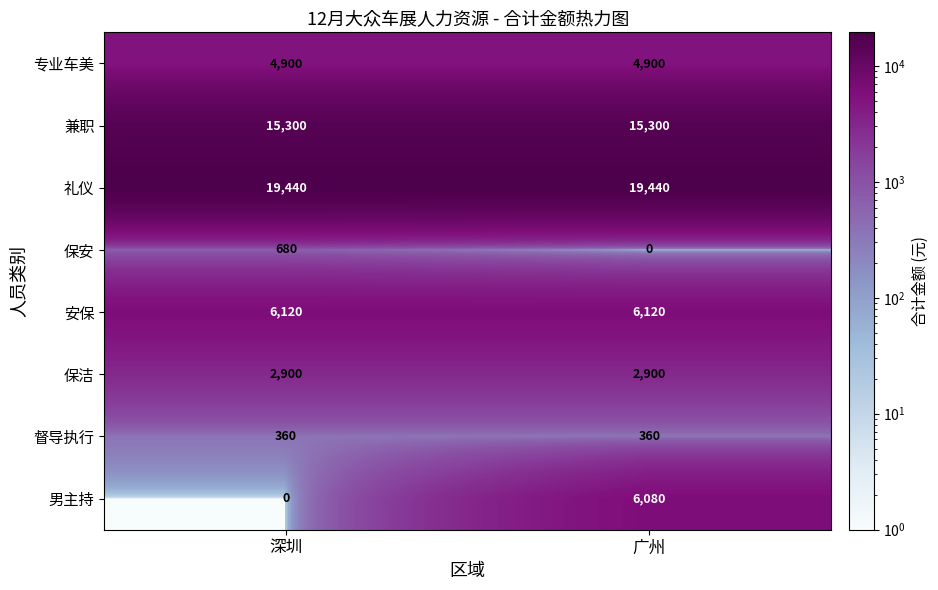

The 督导执行 series shows 116 at 广州. True or false?

False